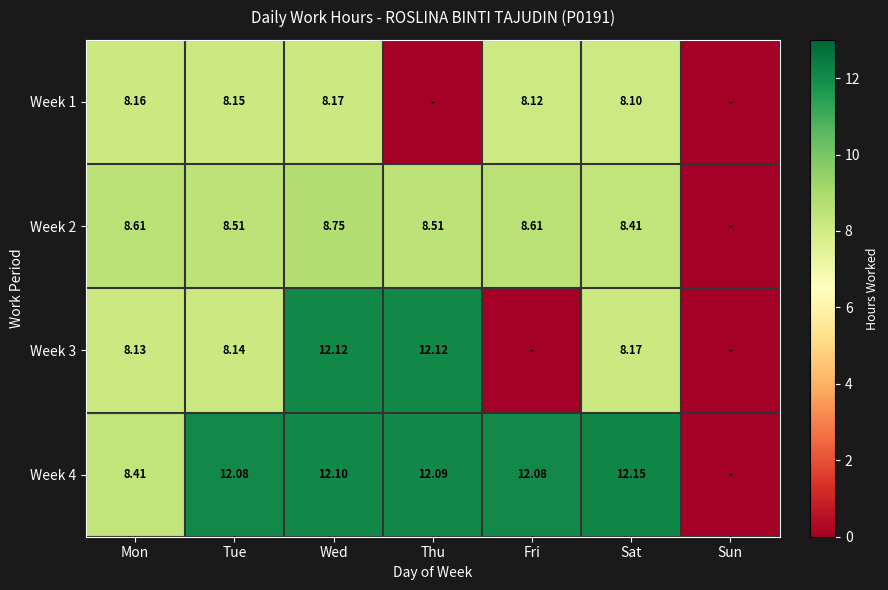

How many distinct data groups are displayed?

4